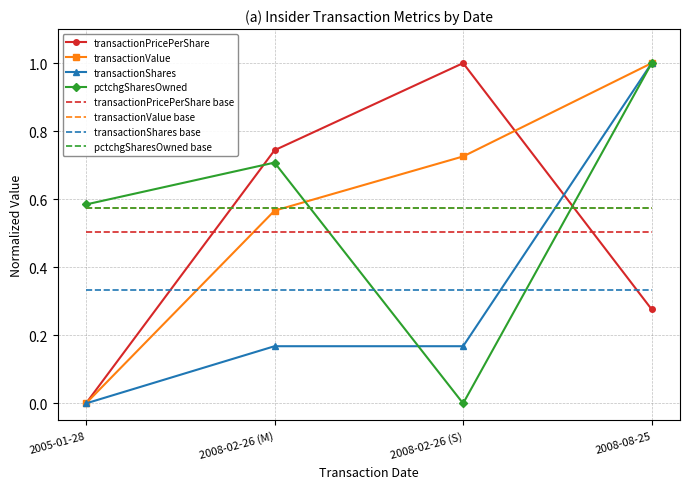

What is the label of the 1st point from the right?

2008-08-25